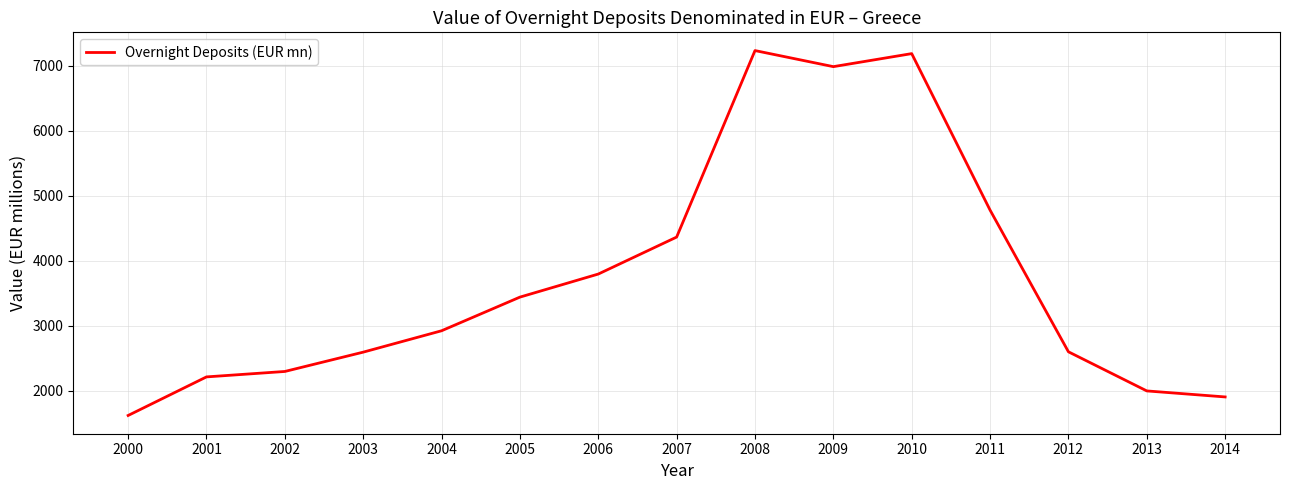

Does the chart display data point markers on the line(s)?

No